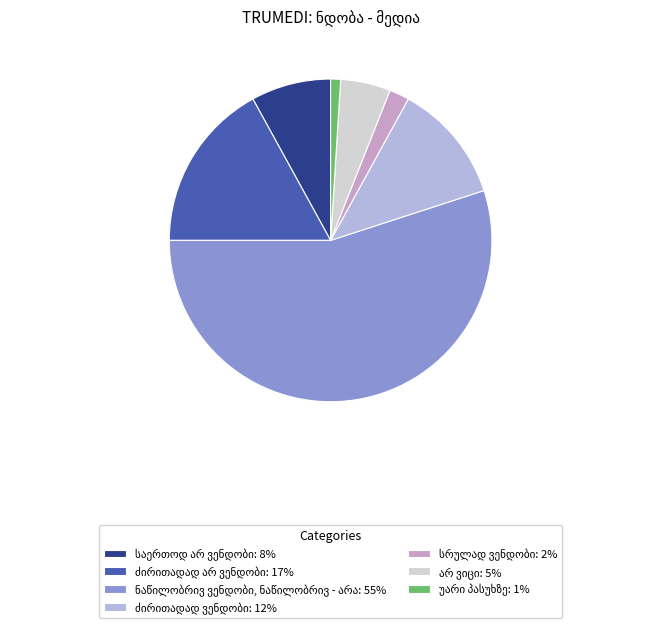

Combined, what portion of the pie is უარი პასუხზე and ძირითადად ვენდობი?

13.0%